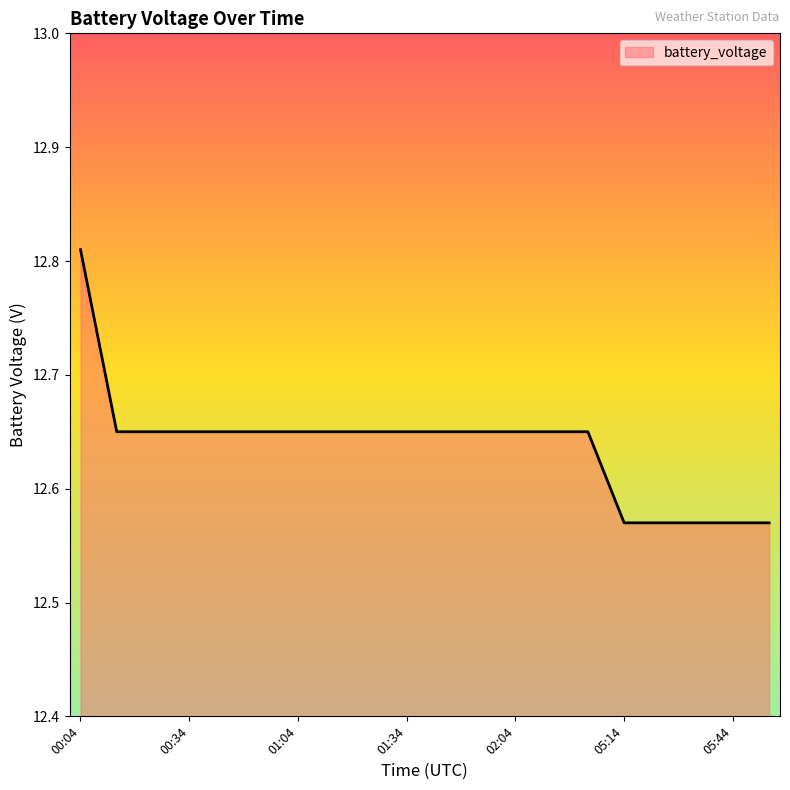

What is the sum of all values?

252.8